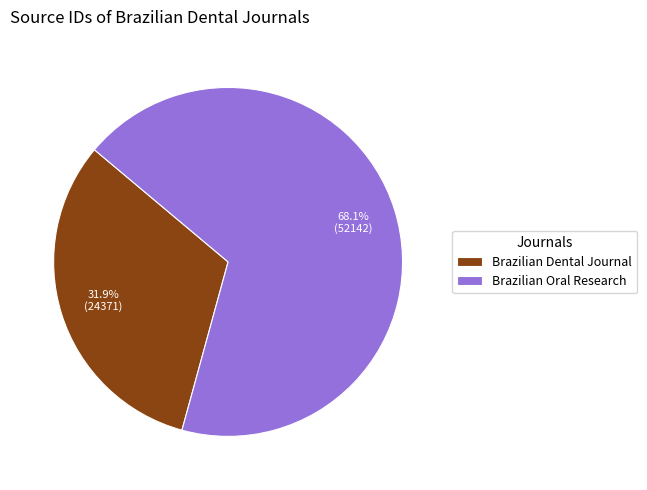

What is the largest slice in the pie chart?

Brazilian Oral Research